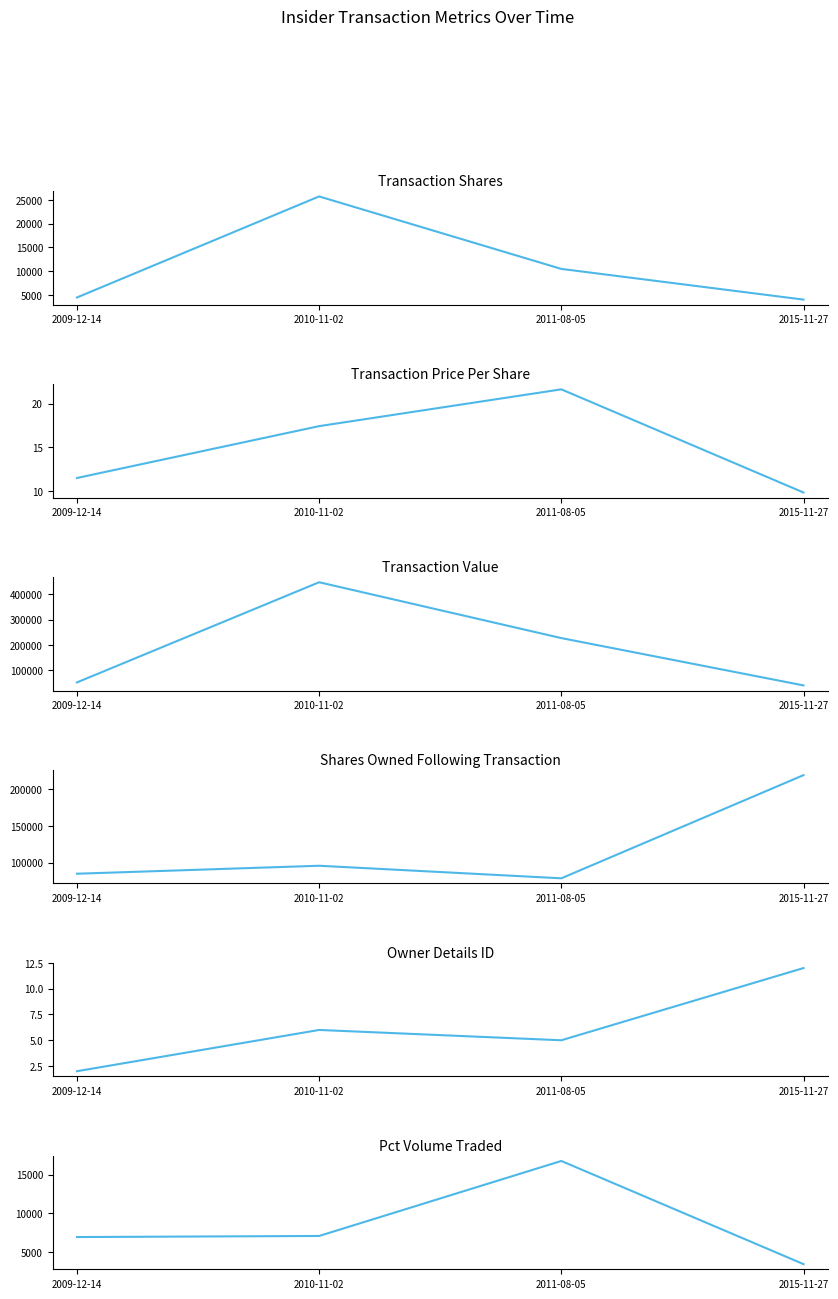

How many data points does each series have?

4